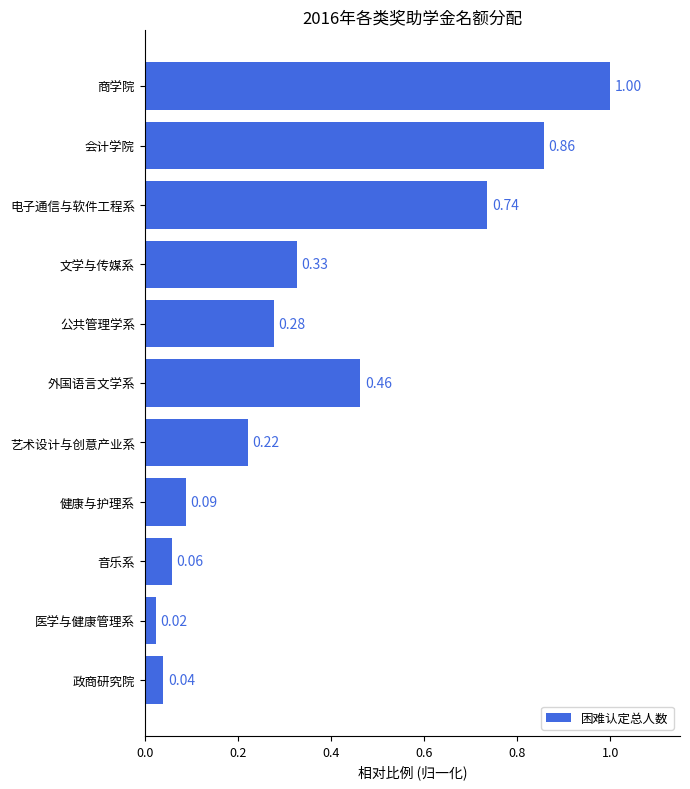

How many bars are there in total?

11